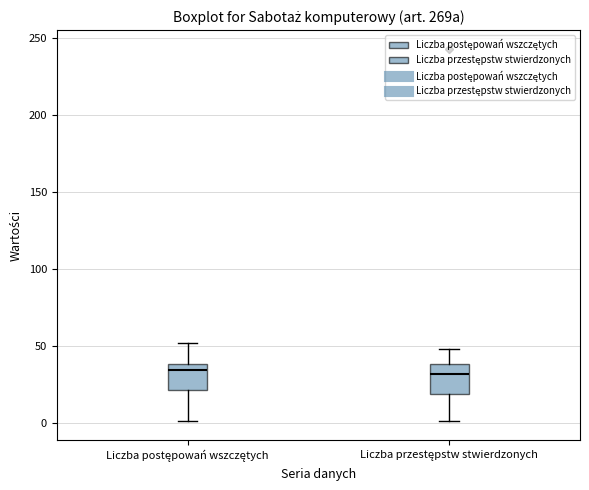

Reading left to right, transcribe this box plot: for each box, give where its median line is, the range the box spans, and where its two whiskers end, as read against the y-axis. The values are not printed on the chart, so give them approximately, as read against the axis.

Liczba postępowań wszczętych: median 35, box 20 to 40, whiskers 0 to 50
Liczba przestępstw stwierdzonych: median 30, box 20 to 40, whiskers 0 to 50